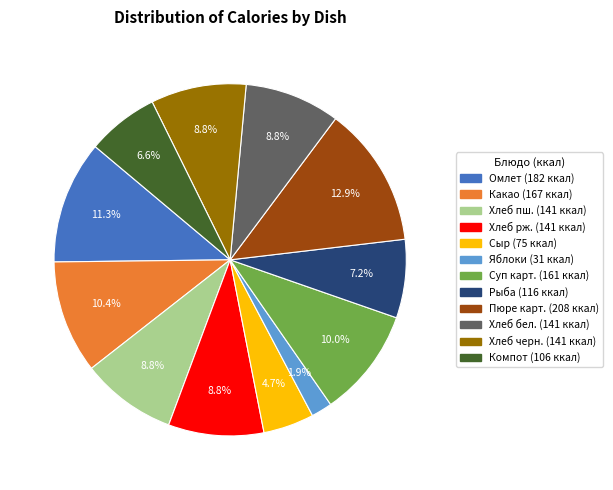

Does any single category account for the majority?

No